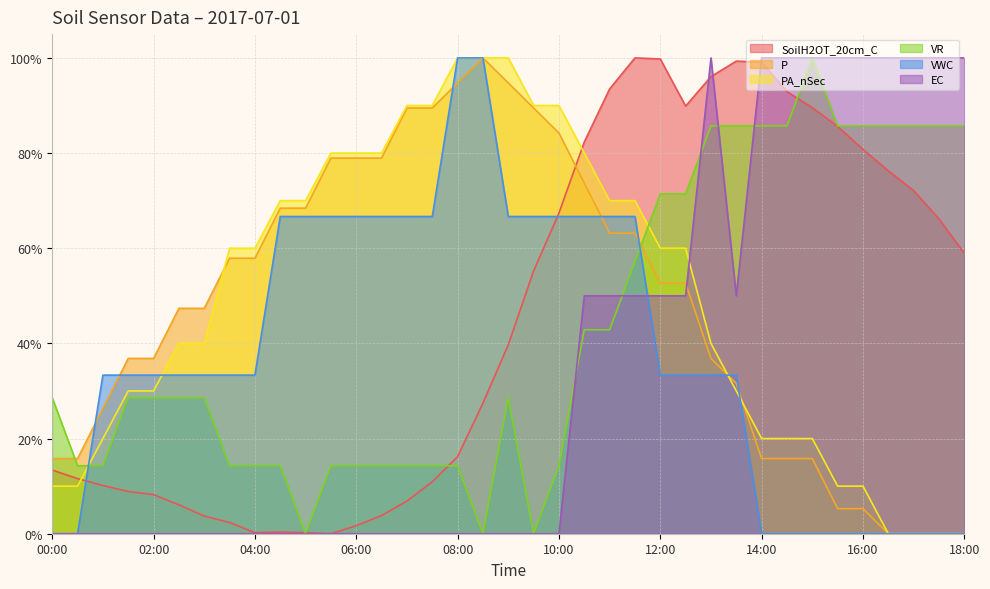

What is the average value of the P series?

0.5